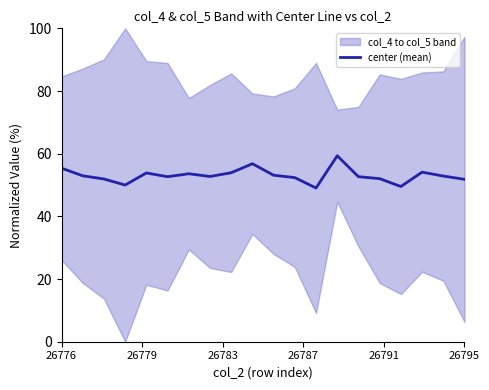

True or false: the data shows 14.2 at 13.

False